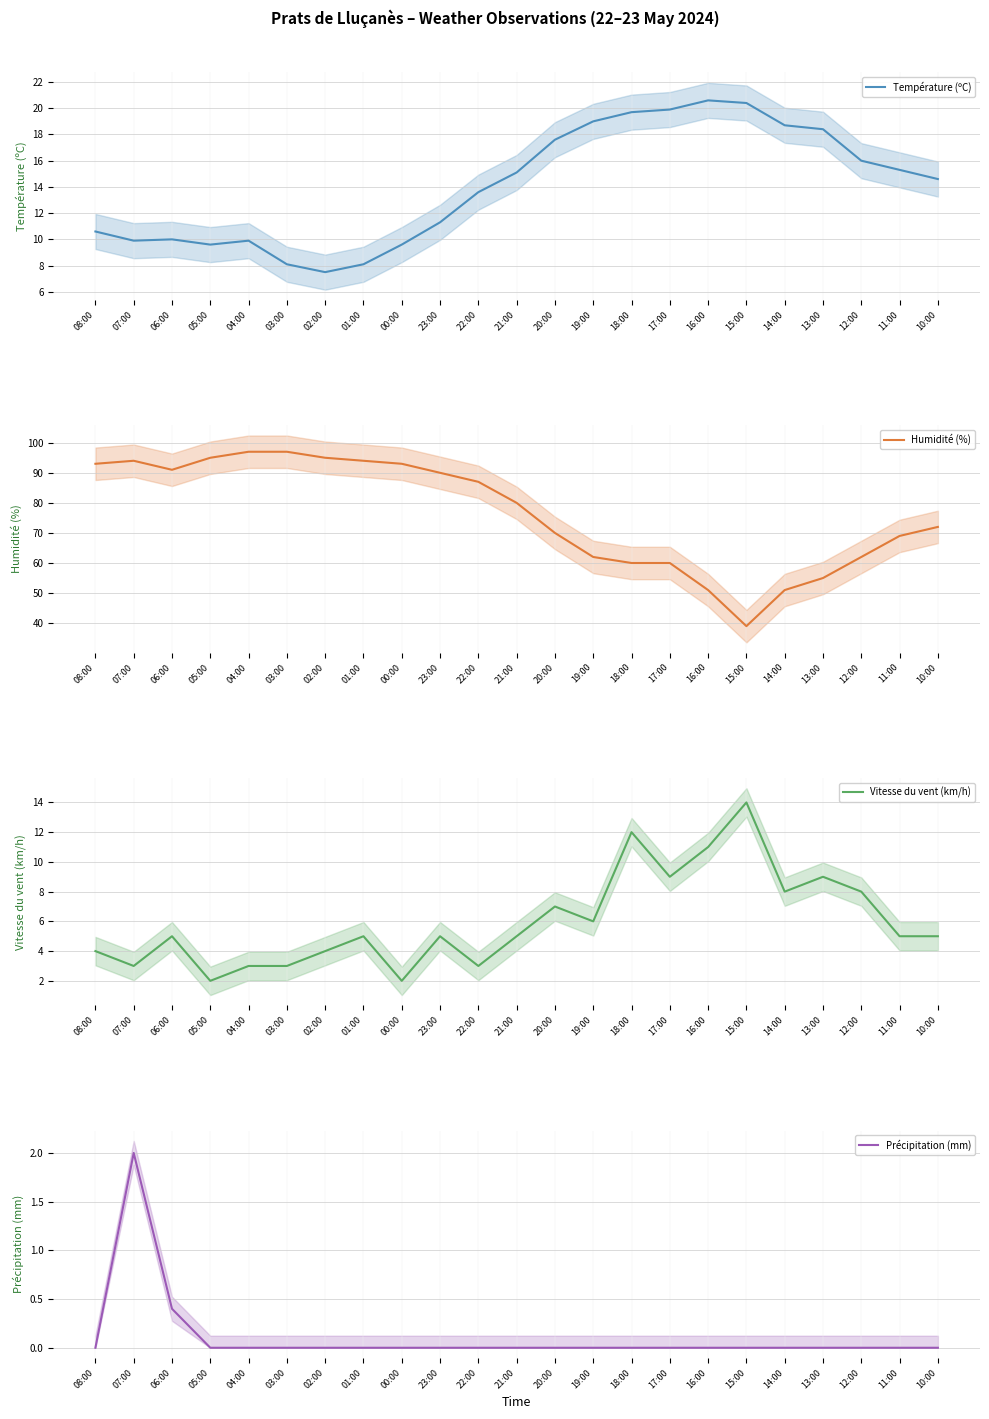

The Humidité (%) series shows 70.0 at 20:00. True or false?

True